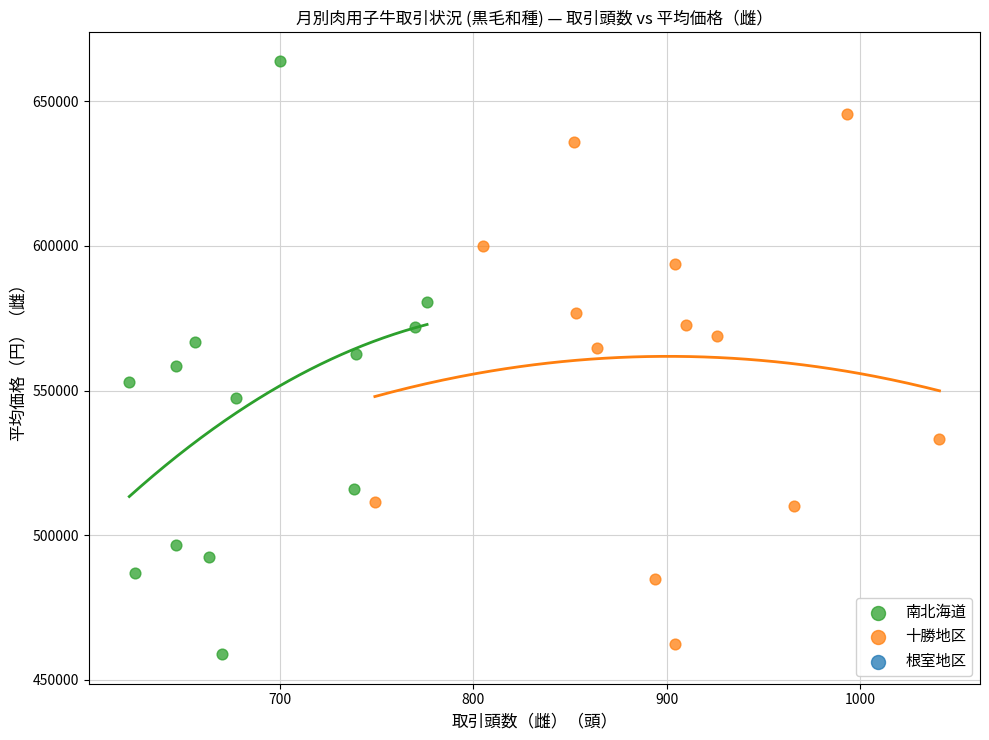

Which series has the widest spread of Y values?

南北海道